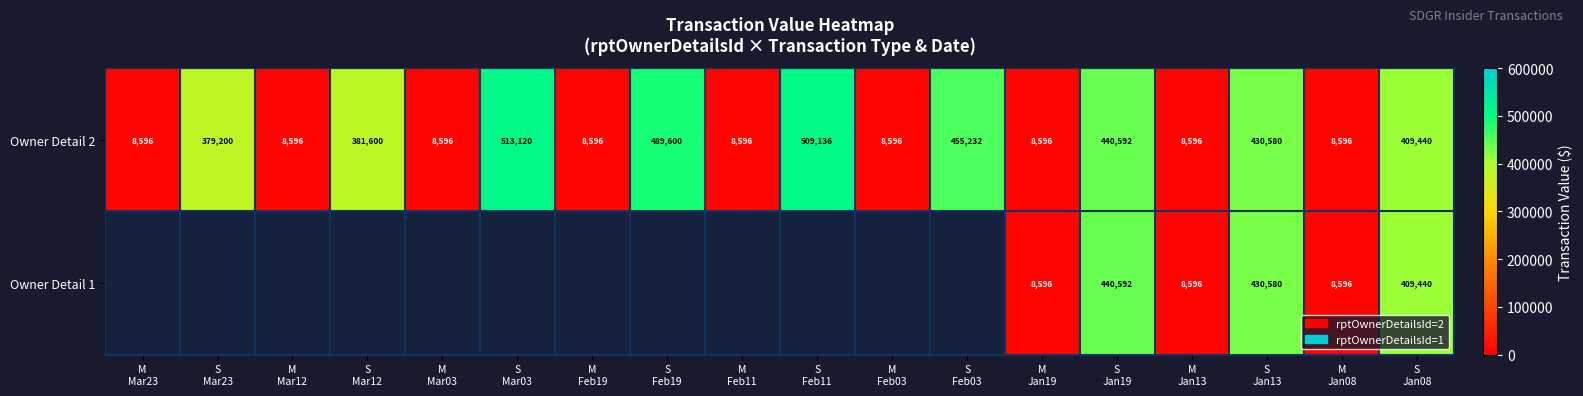

How many distinct data groups are displayed?

2